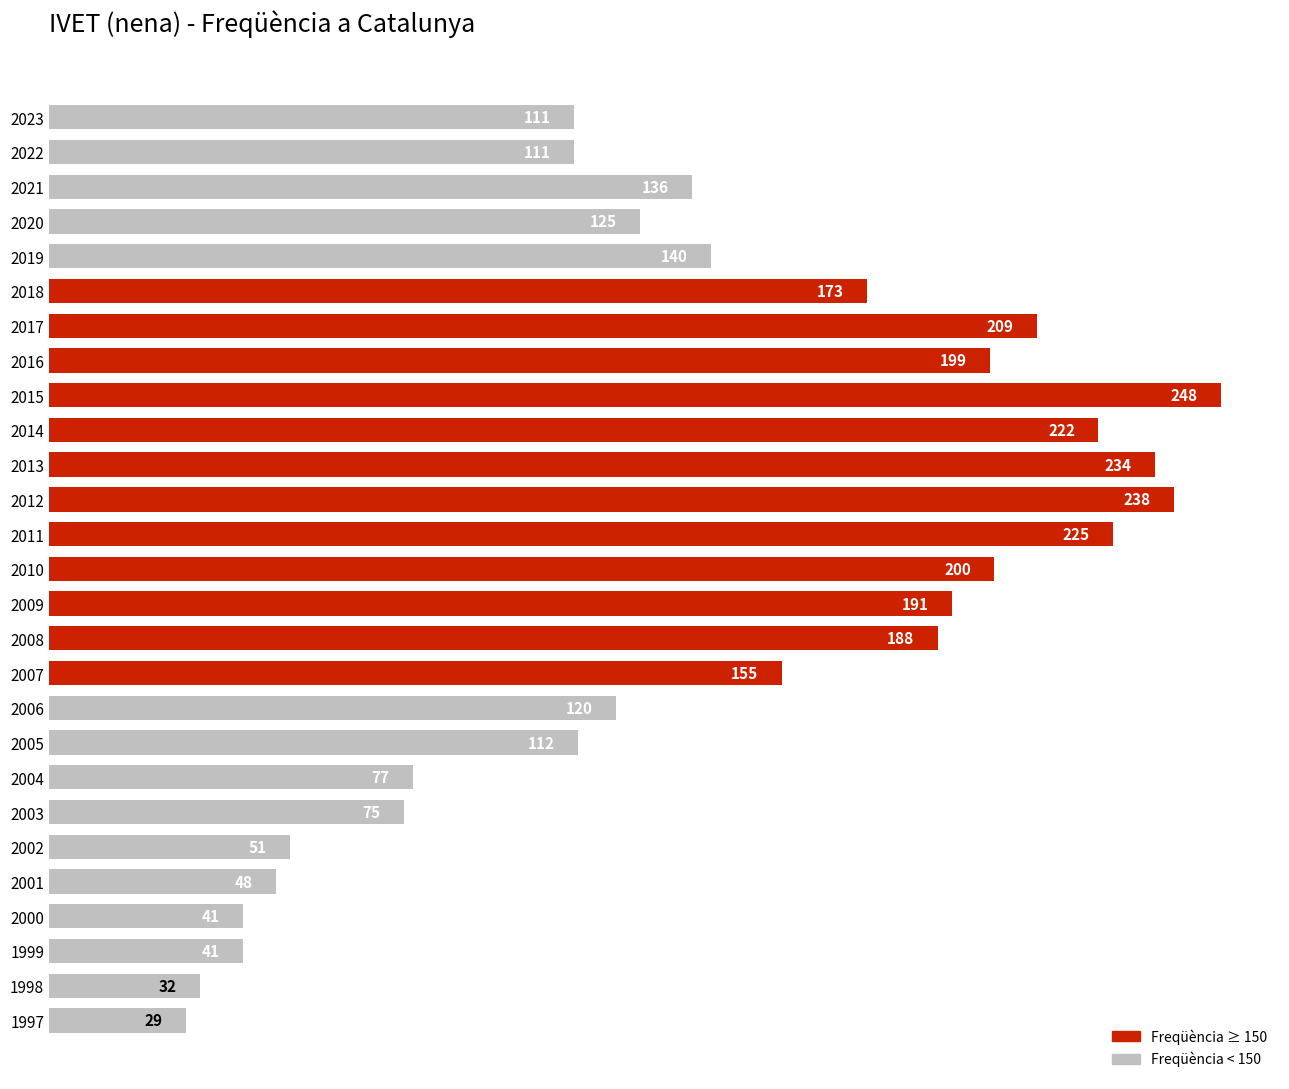

What is the value of the 14th bar from the top?

200